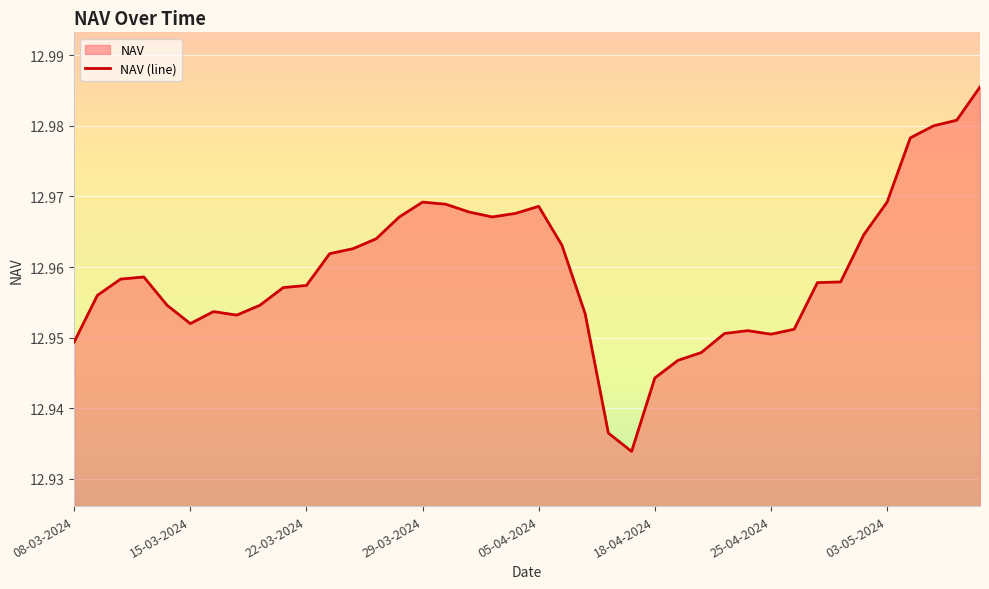

What is the value of the 36th point from the left?

13.0